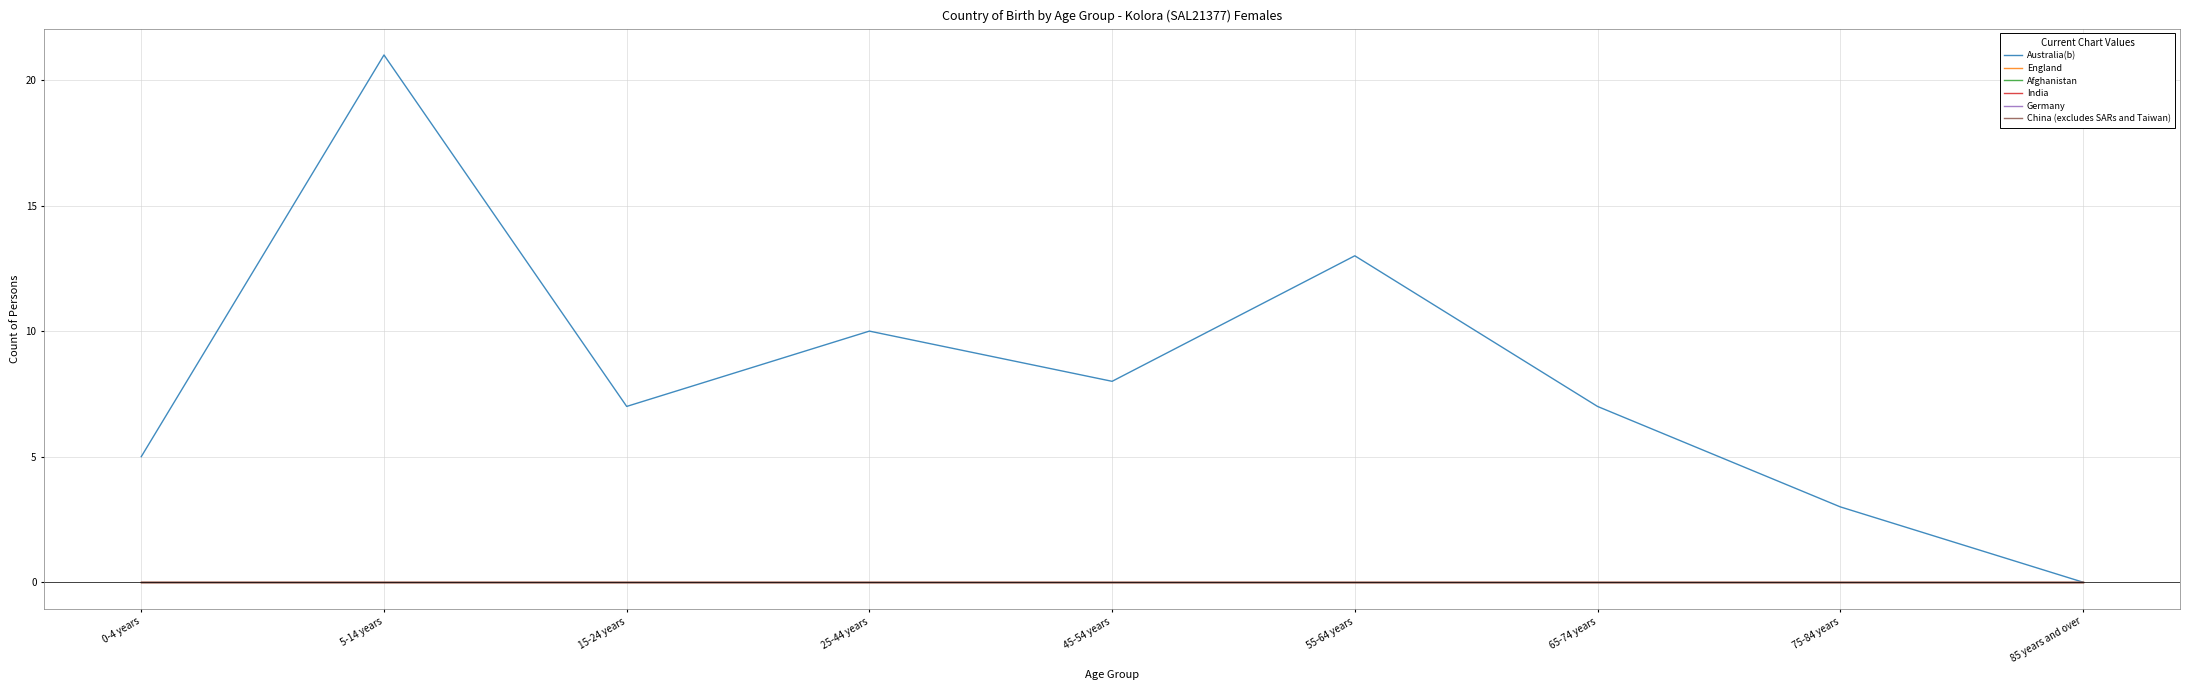

What is the difference between the highest and lowest values at 45-54 years?

8